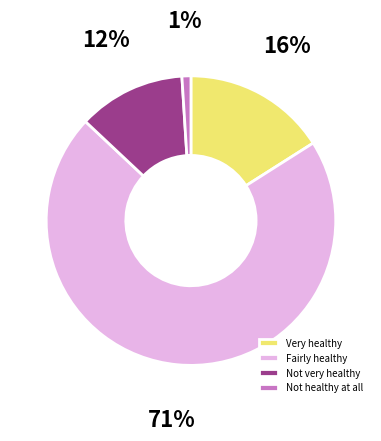

What is the largest slice in the pie chart?

Fairly healthy